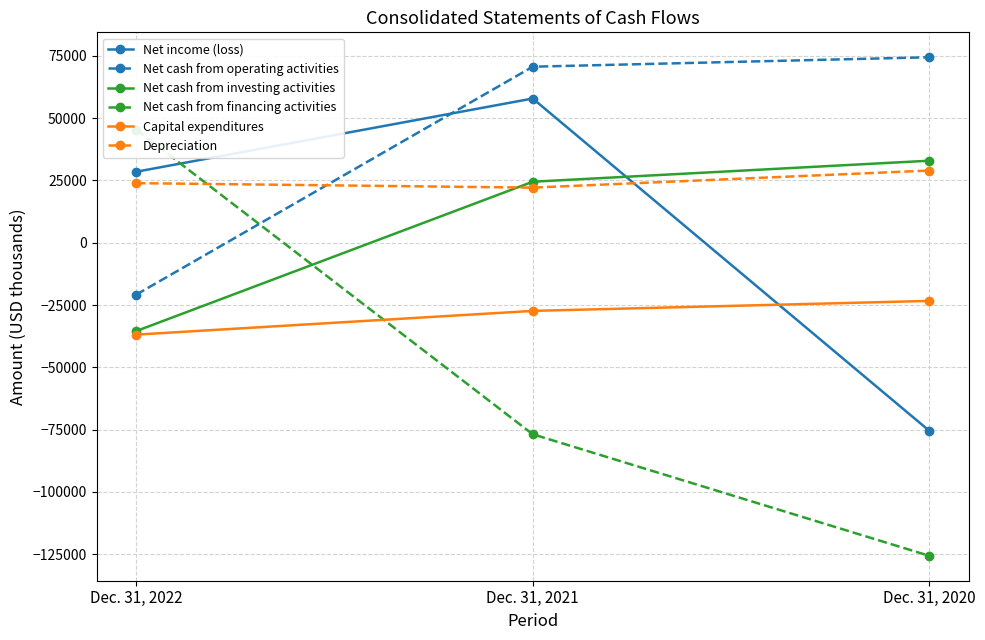

Between Dec. 31, 2020 and Dec. 31, 2021, which is larger?

Dec. 31, 2021